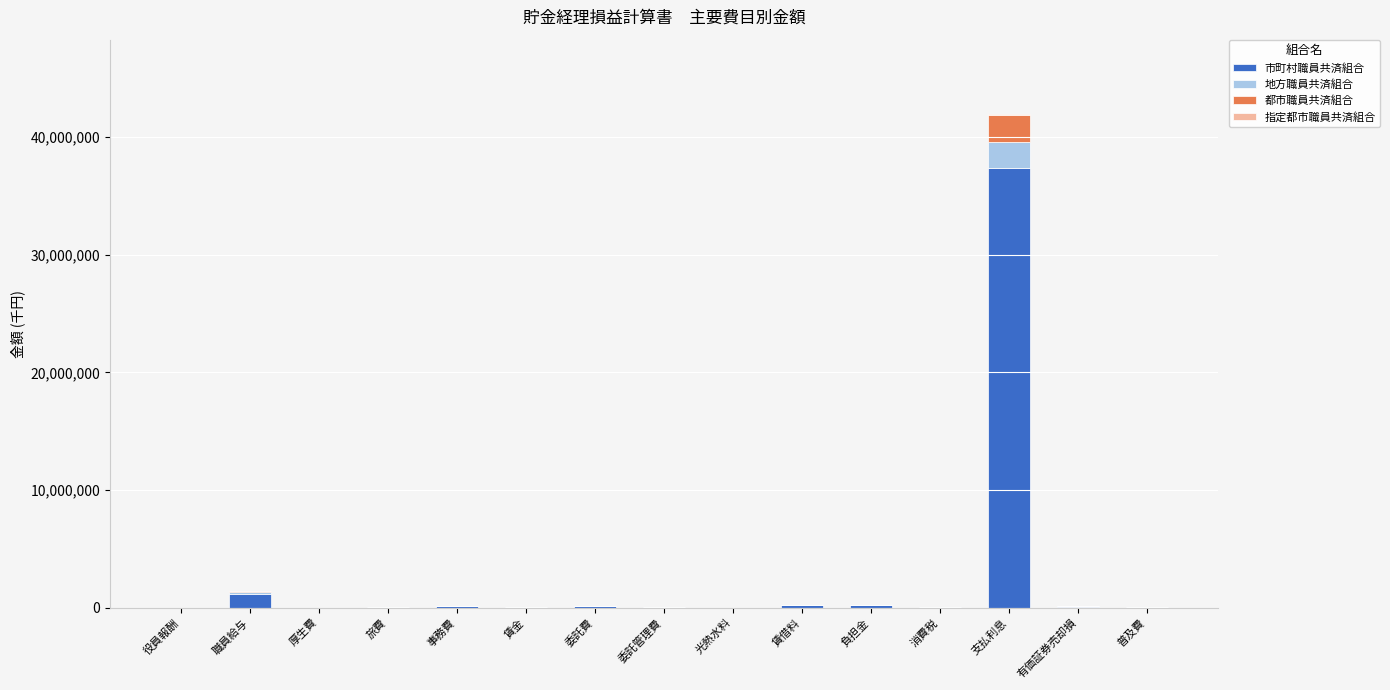

What is the maximum value for 市町村職員共済組合?

37395471